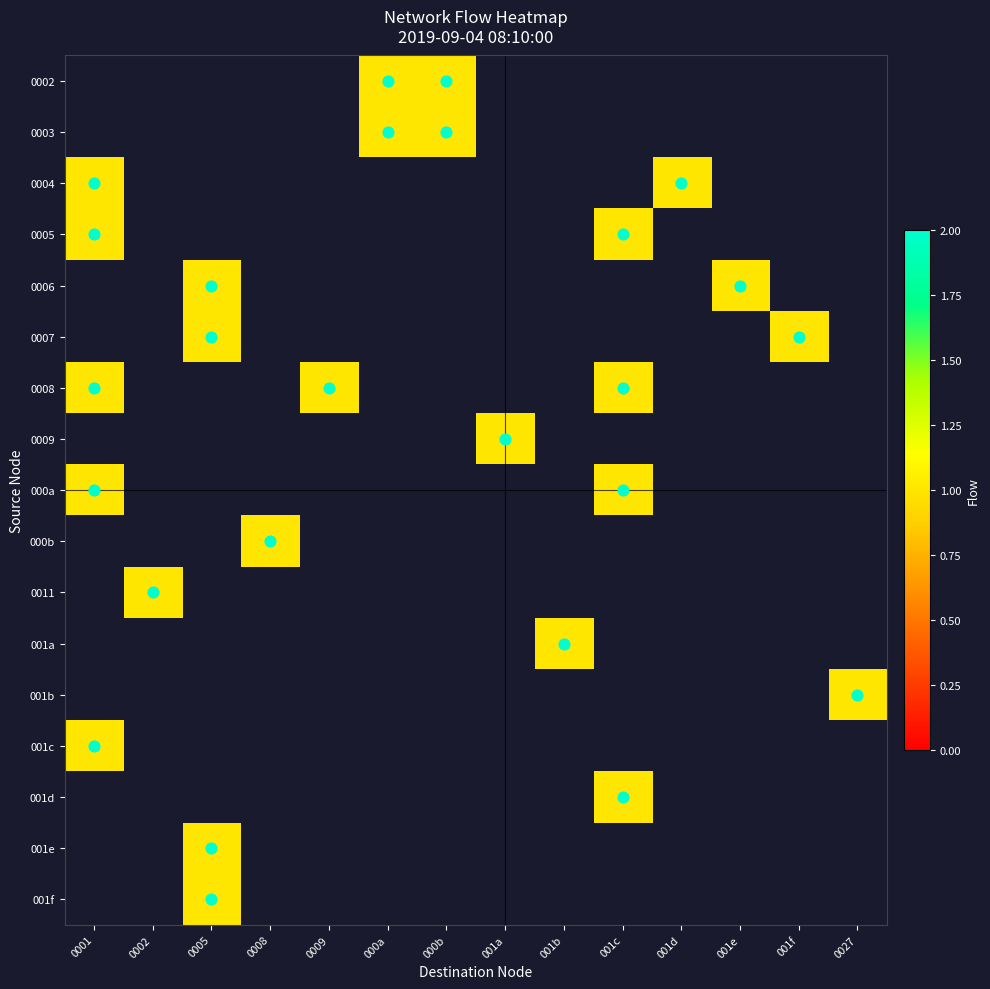

How many categories are shown in the chart?

14